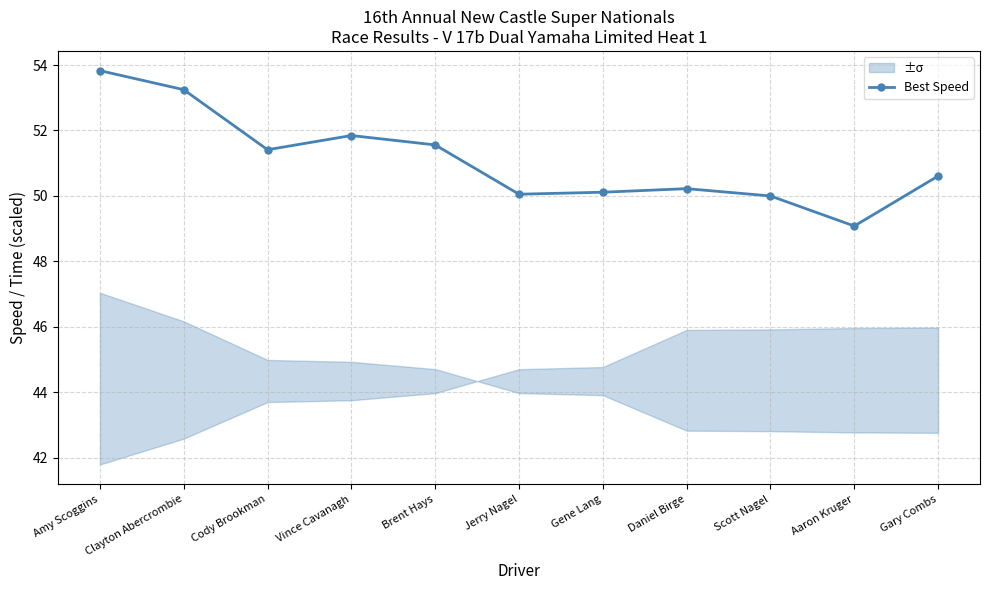

Rank the categories by value from lowest to highest.

Aaron Kruger, Scott Nagel, Jerry Nagel, Gene Lang, Daniel Birge, Gary Combs, Cody Brookman, Brent Hays, Vince Cavanagh, Clayton Abercrombie, Amy Scoggins